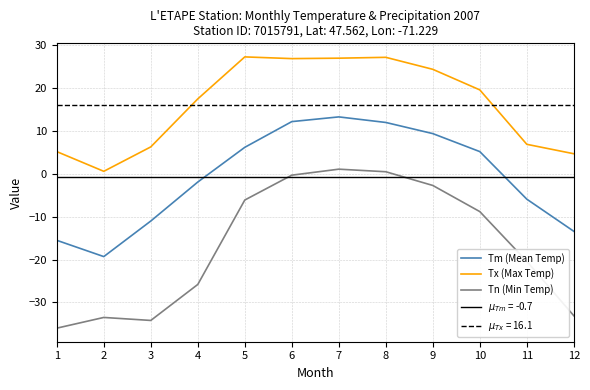

Does the chart display data point markers on the line(s)?

No